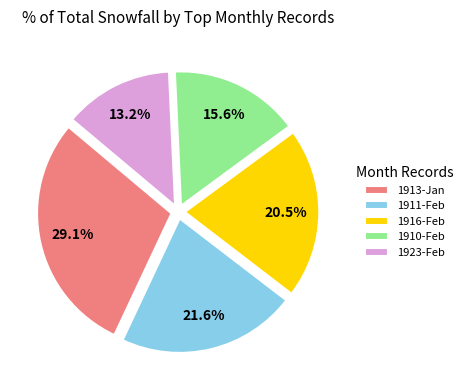

How many segments does this pie chart have?

5